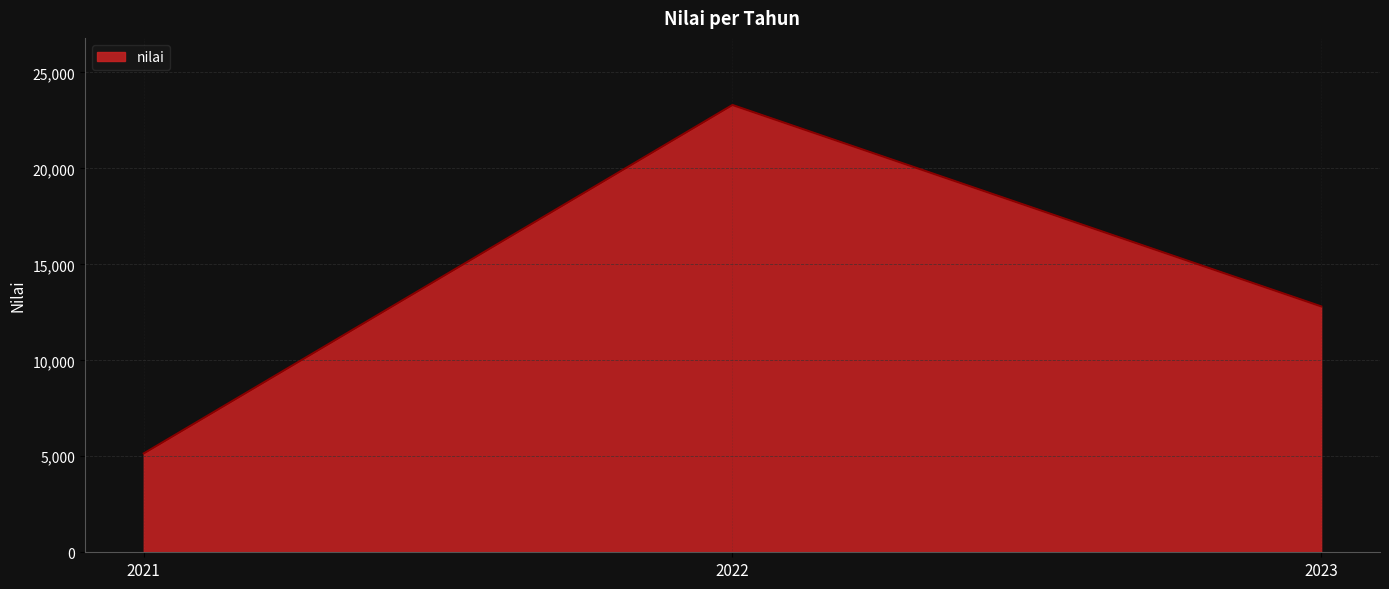

How many distinct data groups are displayed?

1